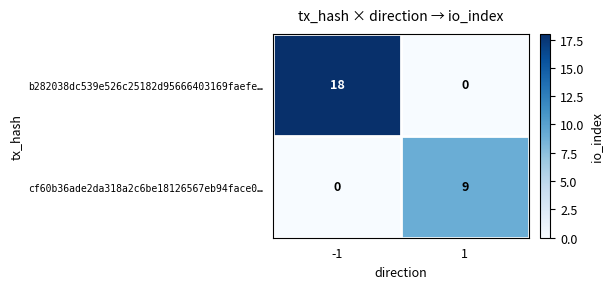

List the series in order of their overall mean, highest first.

b282038dc539e526c25182d95666403169faefe…, cf60b36ade2da318a2c6be18126567eb94face0…